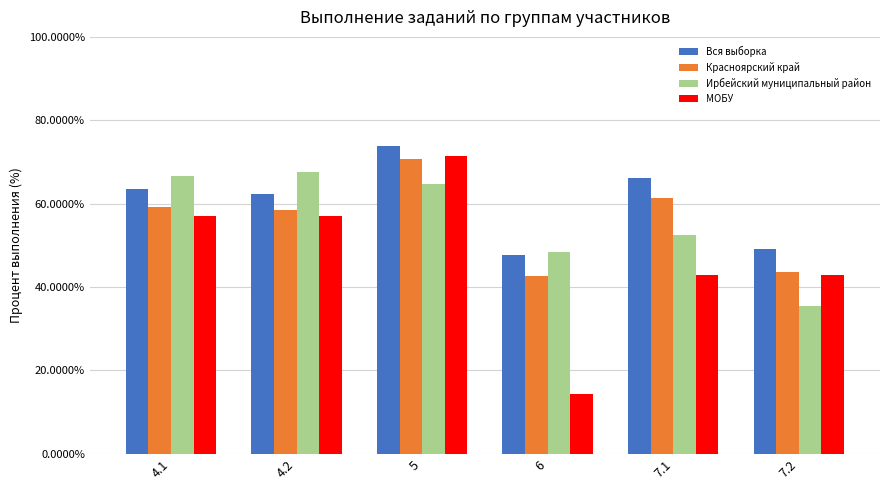

What is the minimum value shown in the chart?

14.3